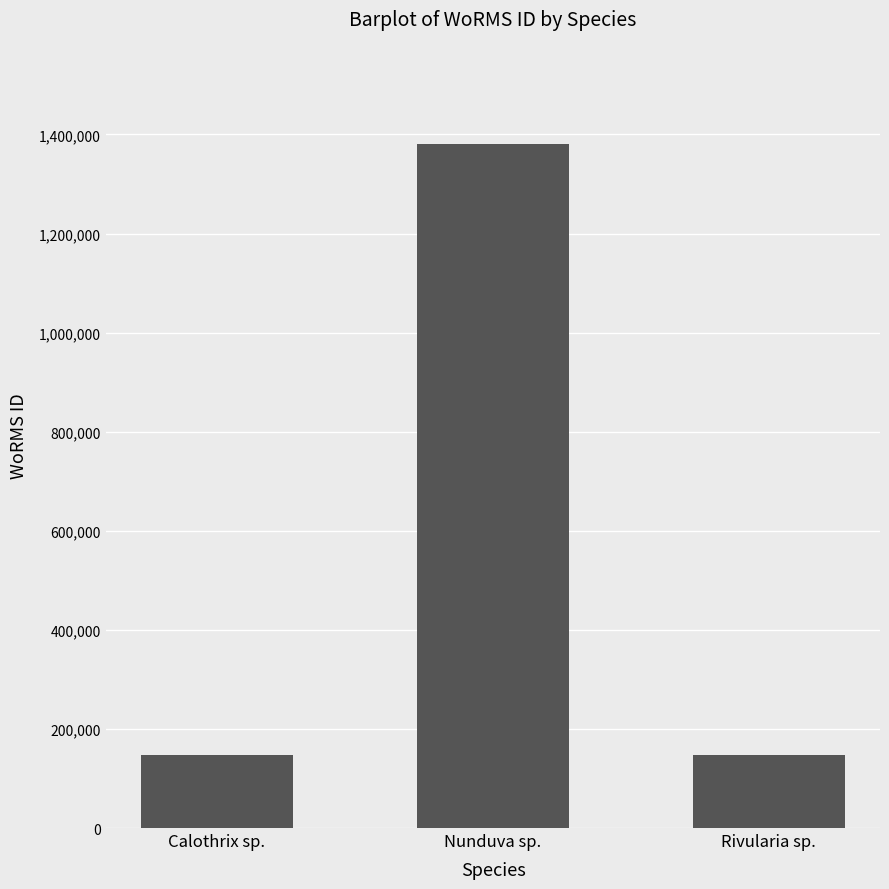

Approximately how many times larger is the value at Rivularia sp. compared to Calothrix sp.?

1.0